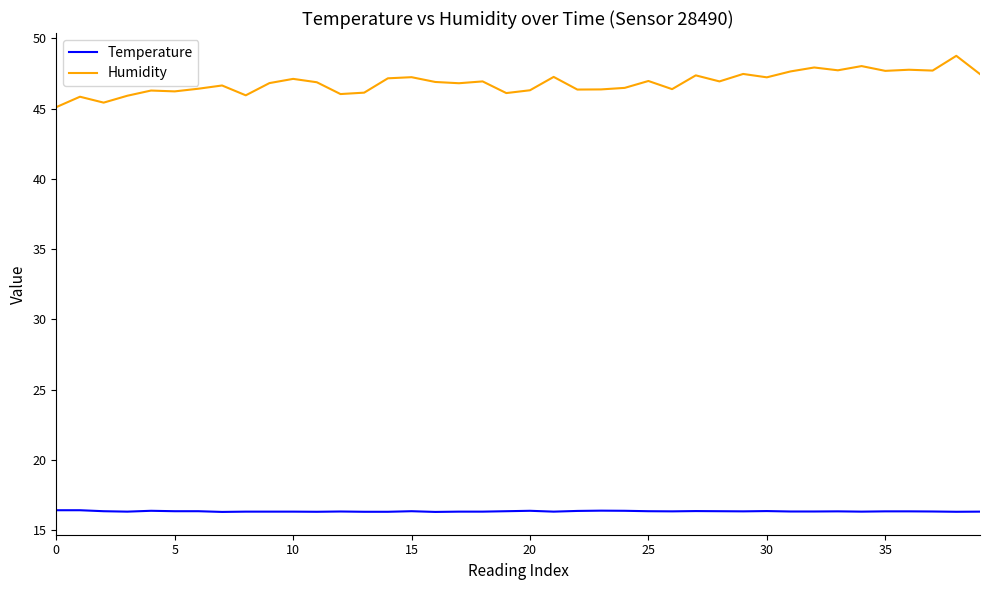

Which series has the largest total across all categories?

Humidity